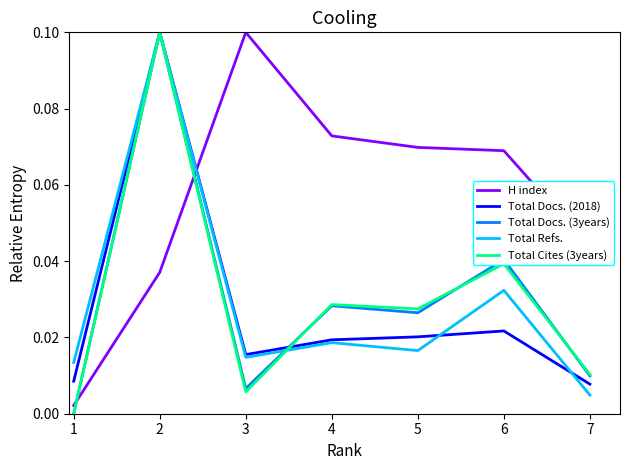

At which category is the sum across all series the highest?

2